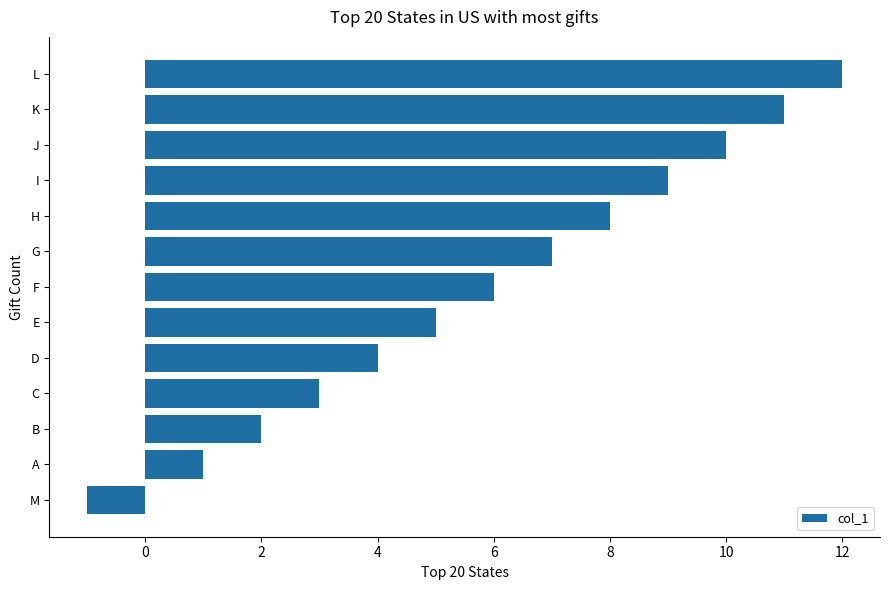

What is the ratio of the value at B to the value at E?

0.4